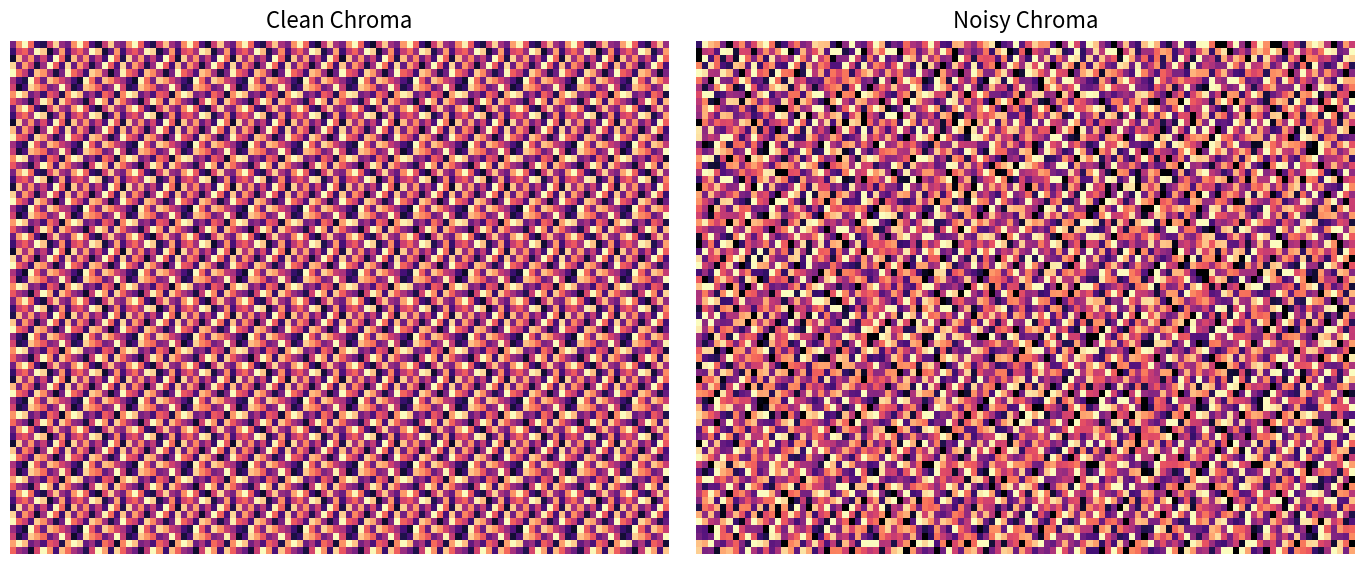

Which has a higher value, 2 or 0?

2